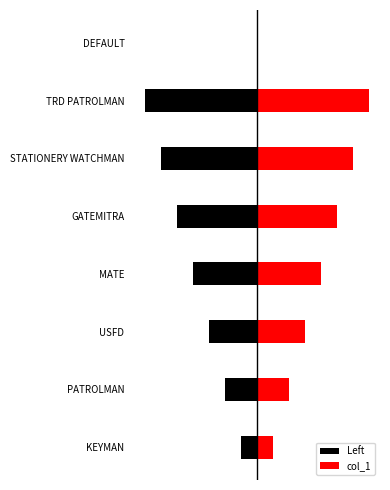

Which series has the largest total across all categories?

col_1